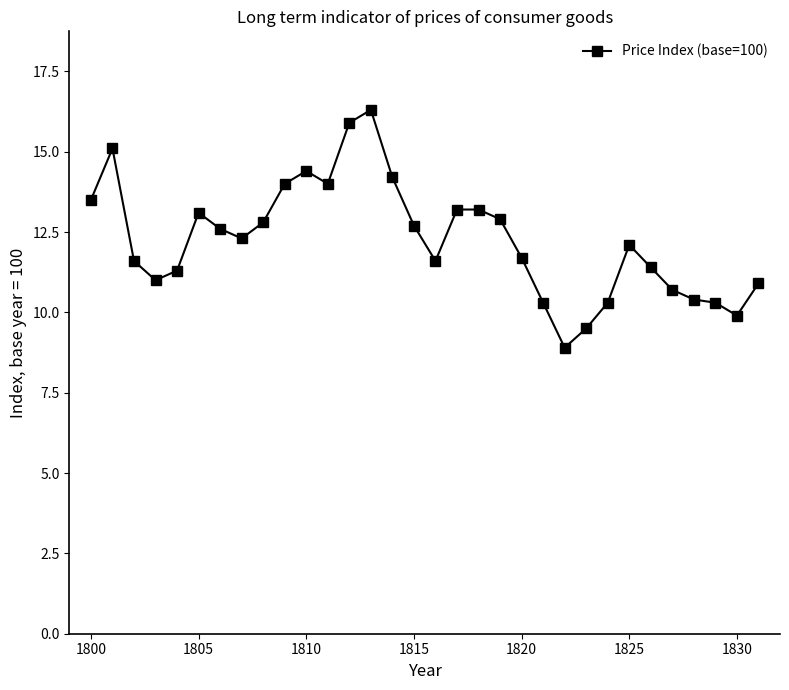

Is this an area chart (filled region under the line)?

No